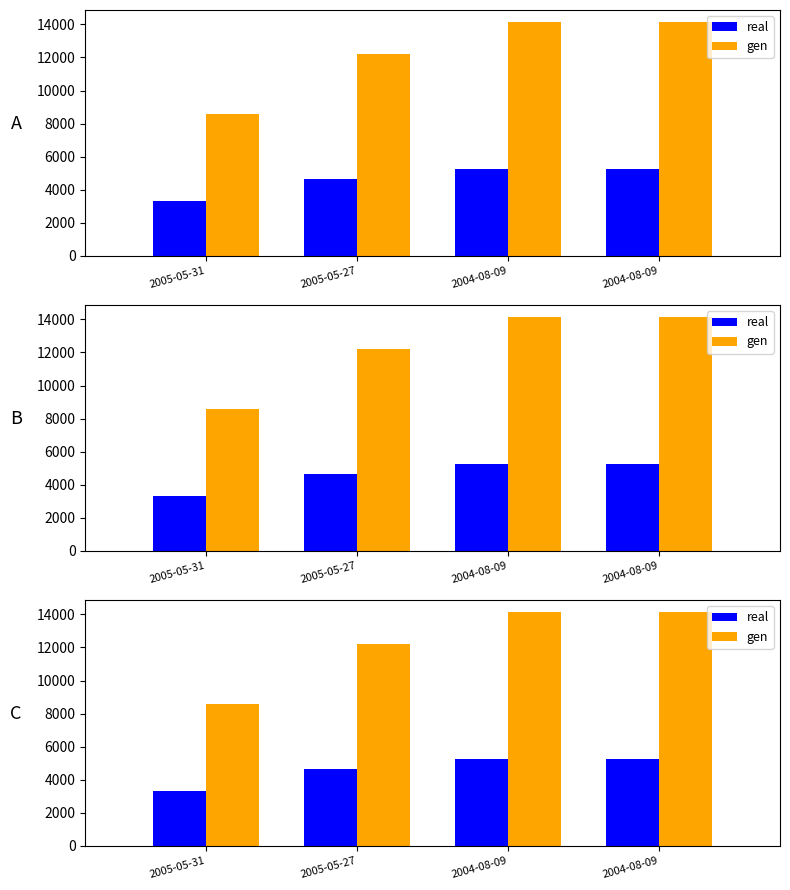

Where does the real series first go above 5247?

2004-08-09